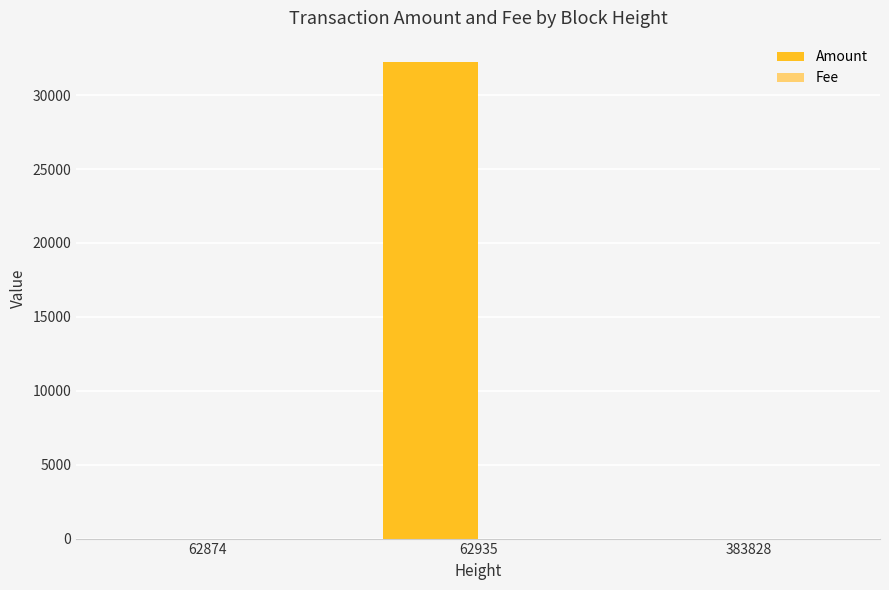

The Amount series shows 32265 at 62935. True or false?

True